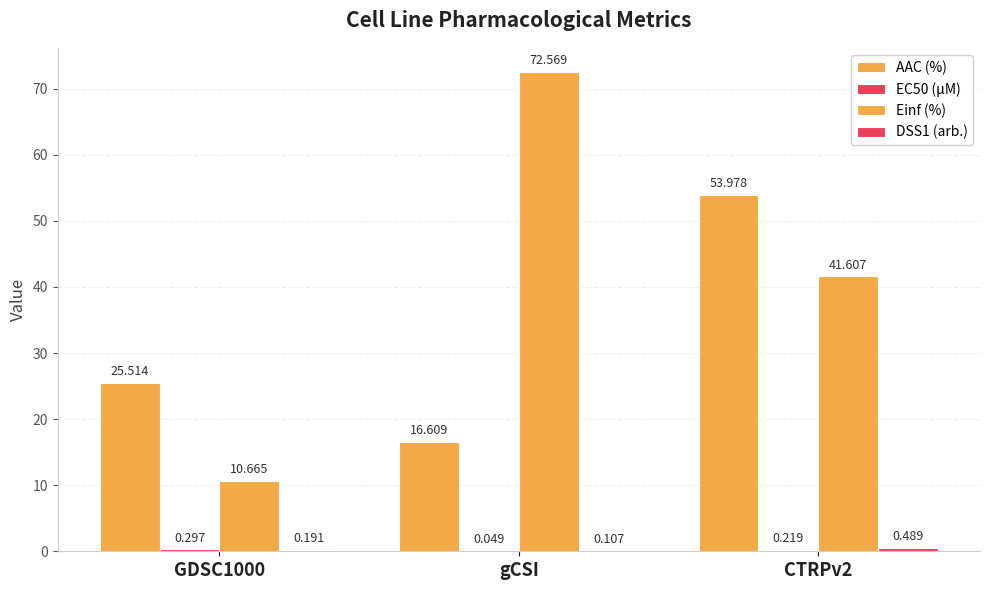

At which label does EC50 (µM) reach its minimum?

gCSI